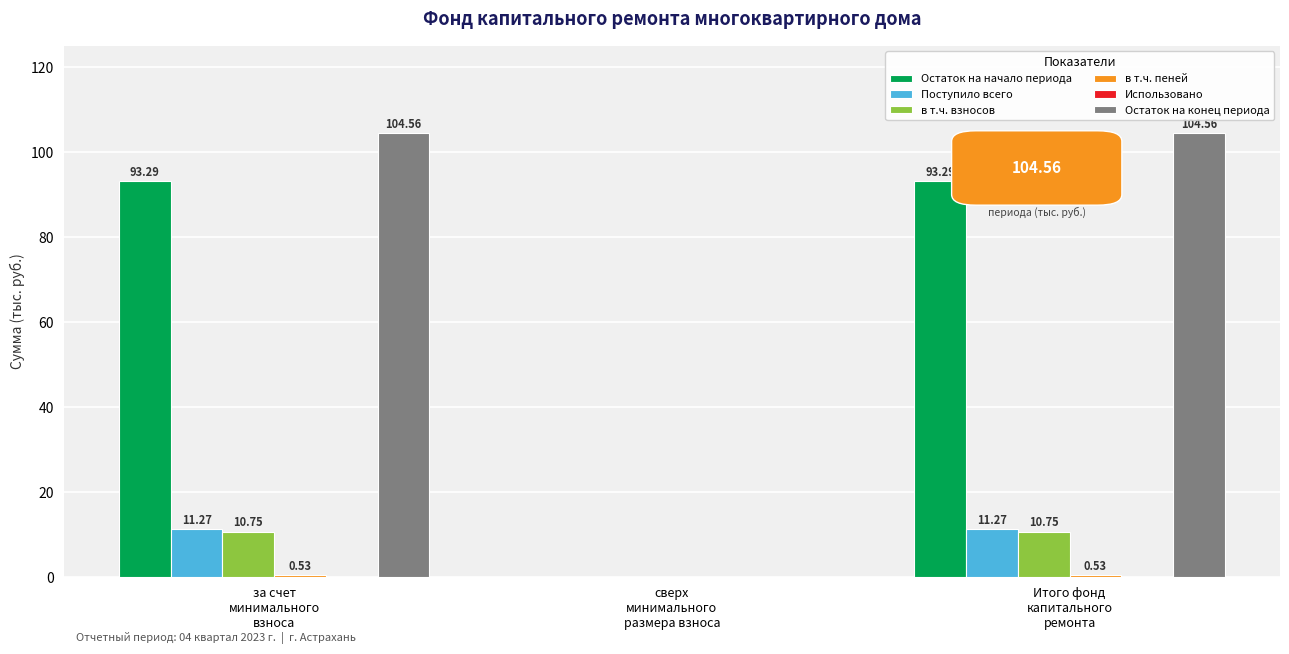

Count the number of categories in the chart.

3